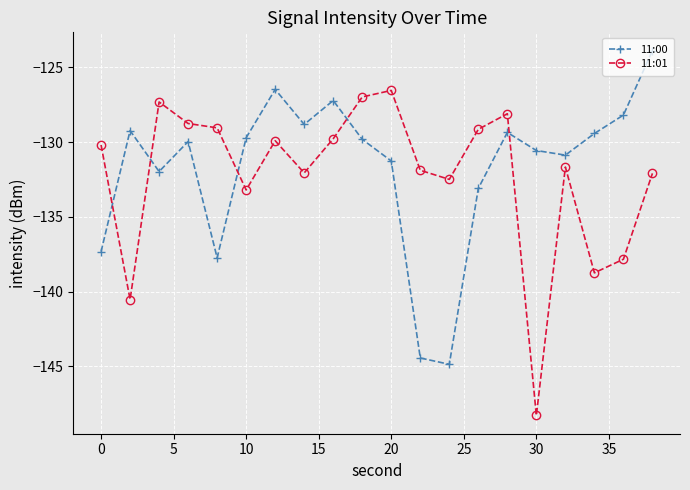

What is the smallest value displayed?

-148.3